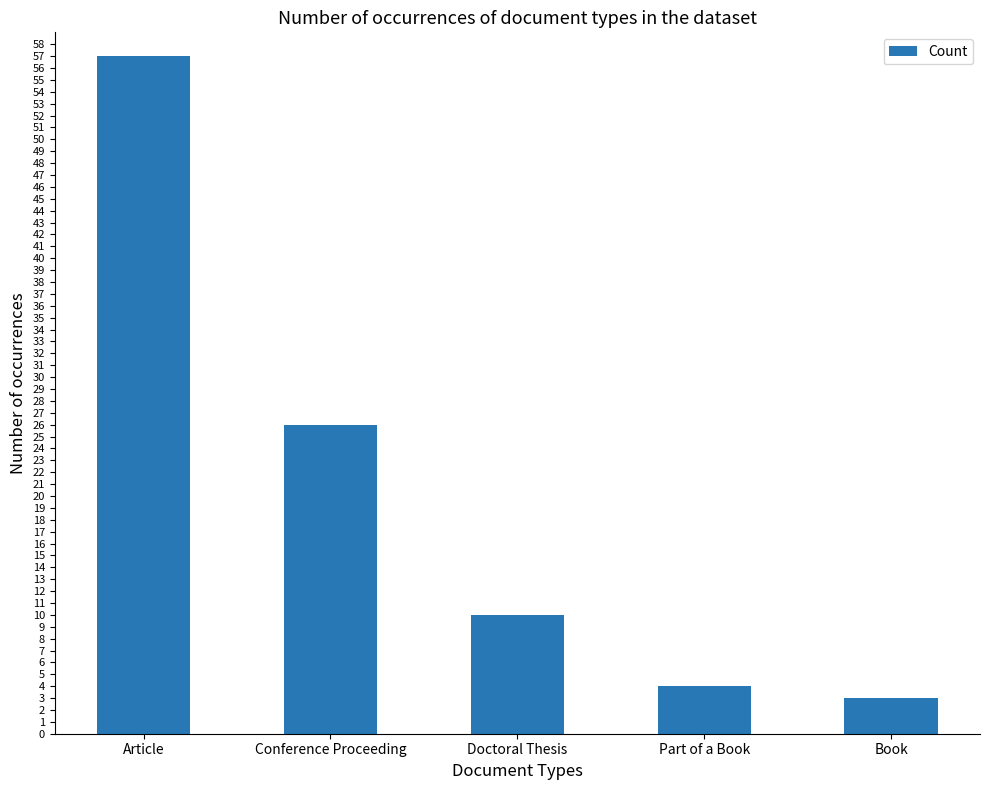

What is the sum of all values?

100